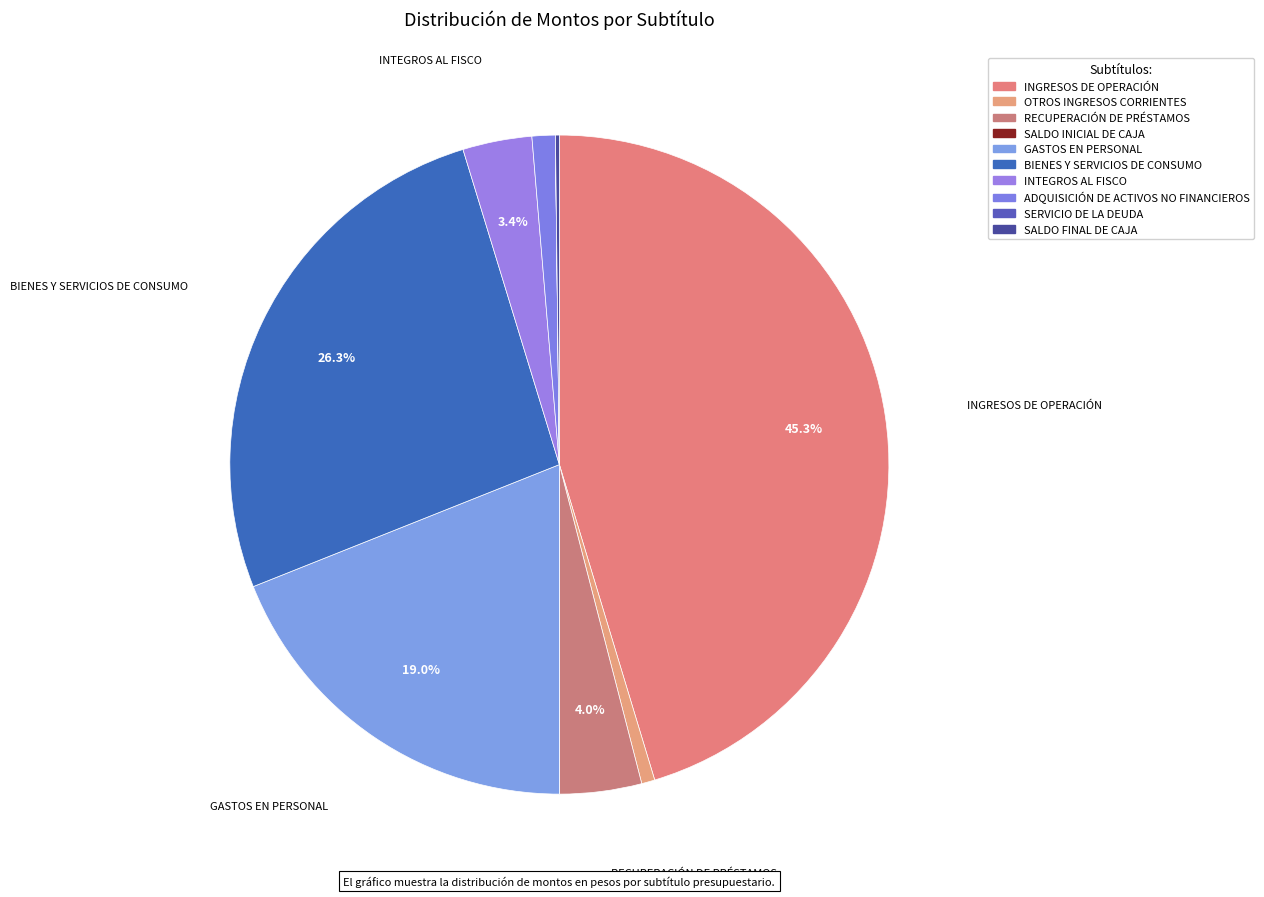

Is the sum of SERVICIO DE LA DEUDA and ADQUISICIÓN DE ACTIVOS NO FINANCIEROS greater than half?

No